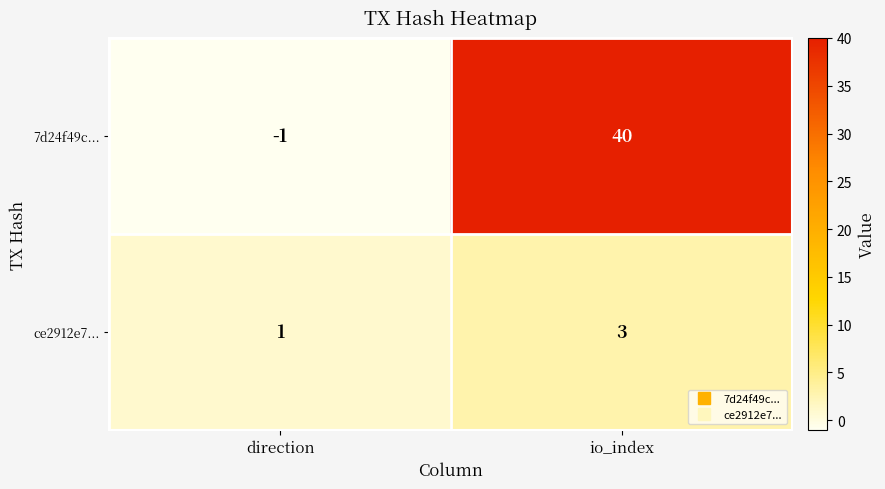

What is the total value across all series at io_index?

43